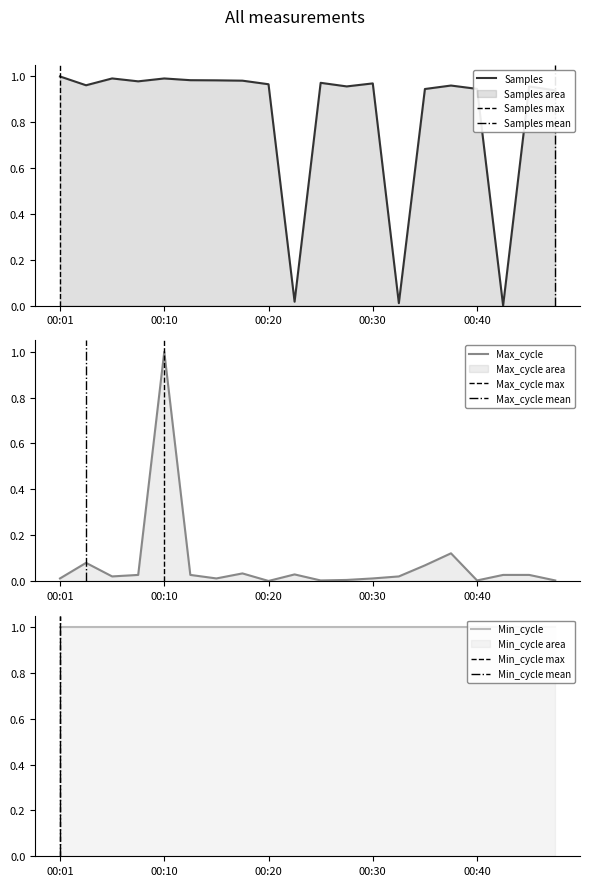

Between which two adjacent categories do Max_cycle and Samples first intersect?

00:08 and 00:10